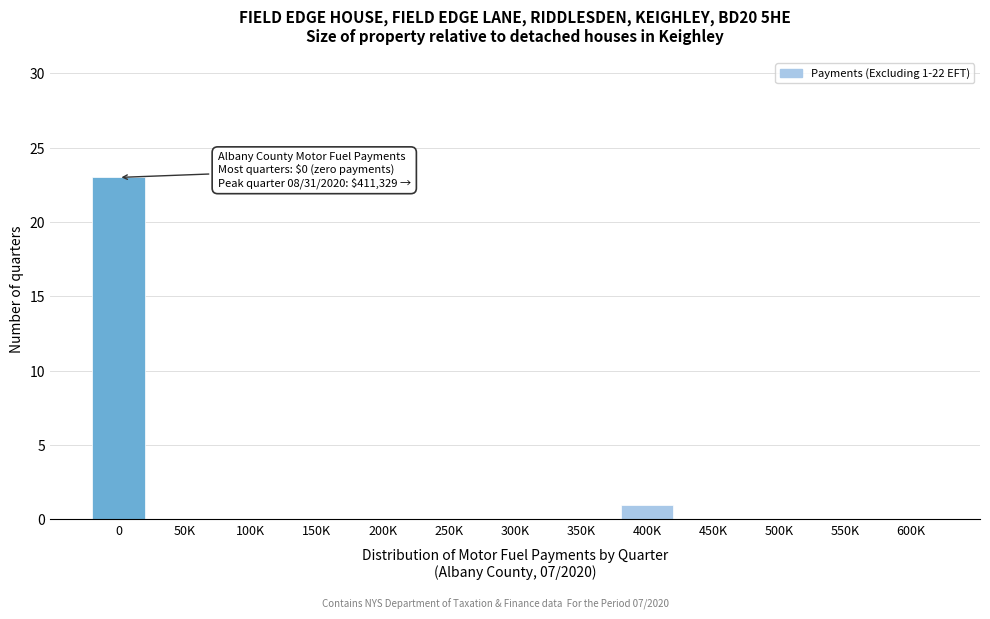

Reading left to right, list all the values displayed in this chart.

0=23	50K=0	100K=0	150K=0	200K=0	250K=0	300K=0	350K=0	400K=1	450K=0	500K=0	550K=0	600K=0